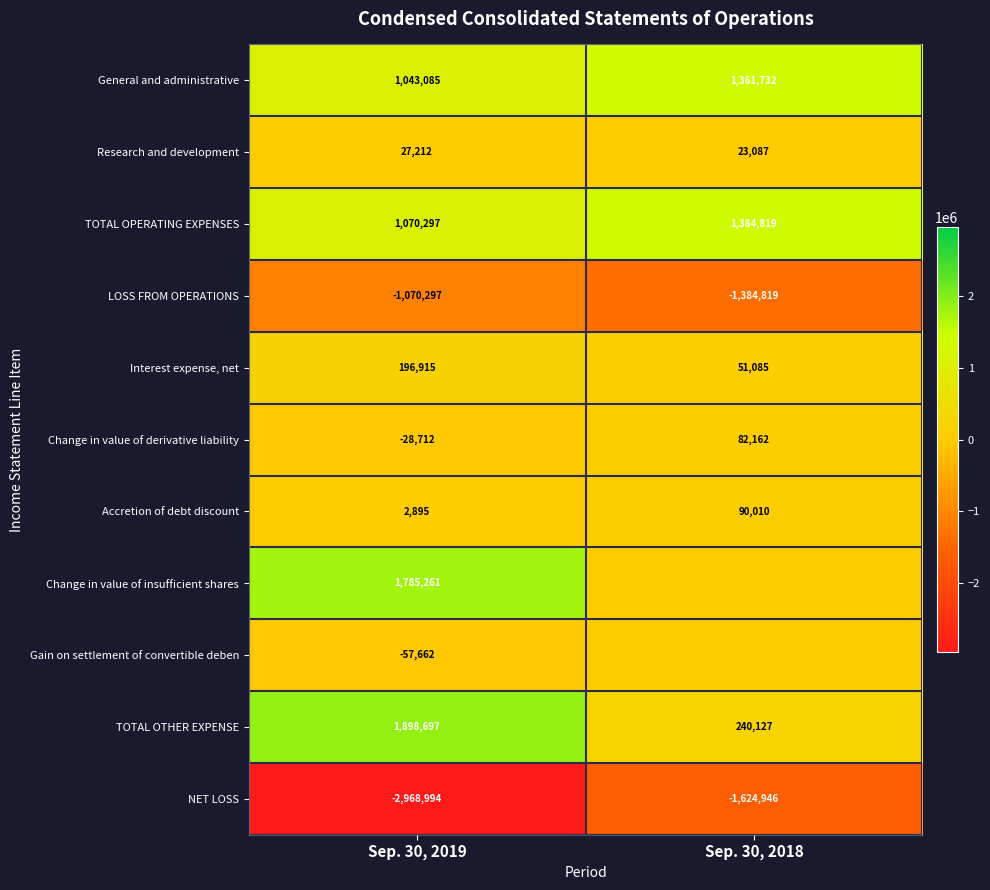

At which label does NET LOSS reach its peak?

Sep. 30, 2018